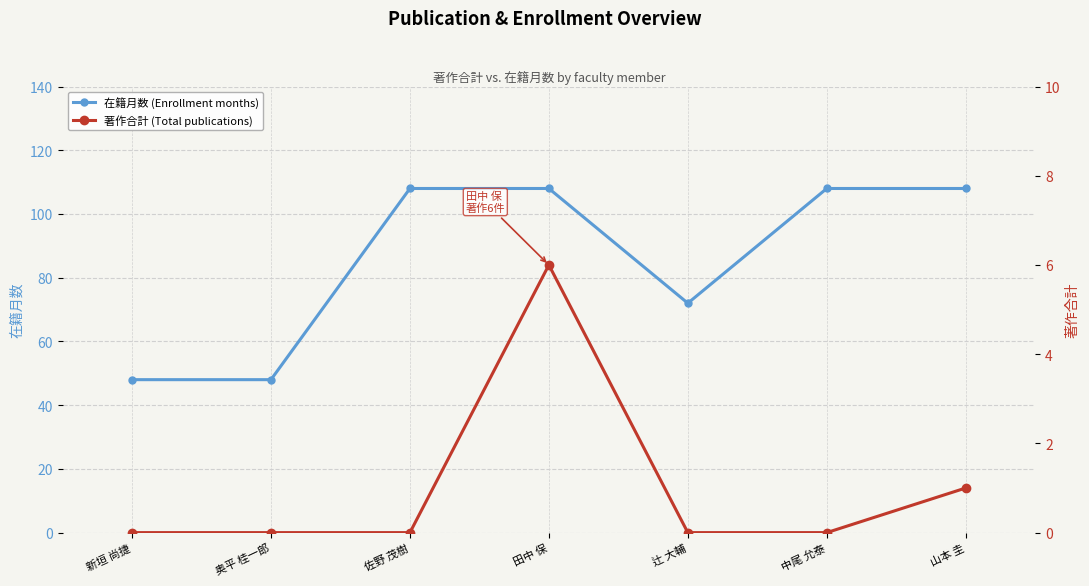

At which category does 著作合計 (Total publications) reach its first local peak?

田中 保